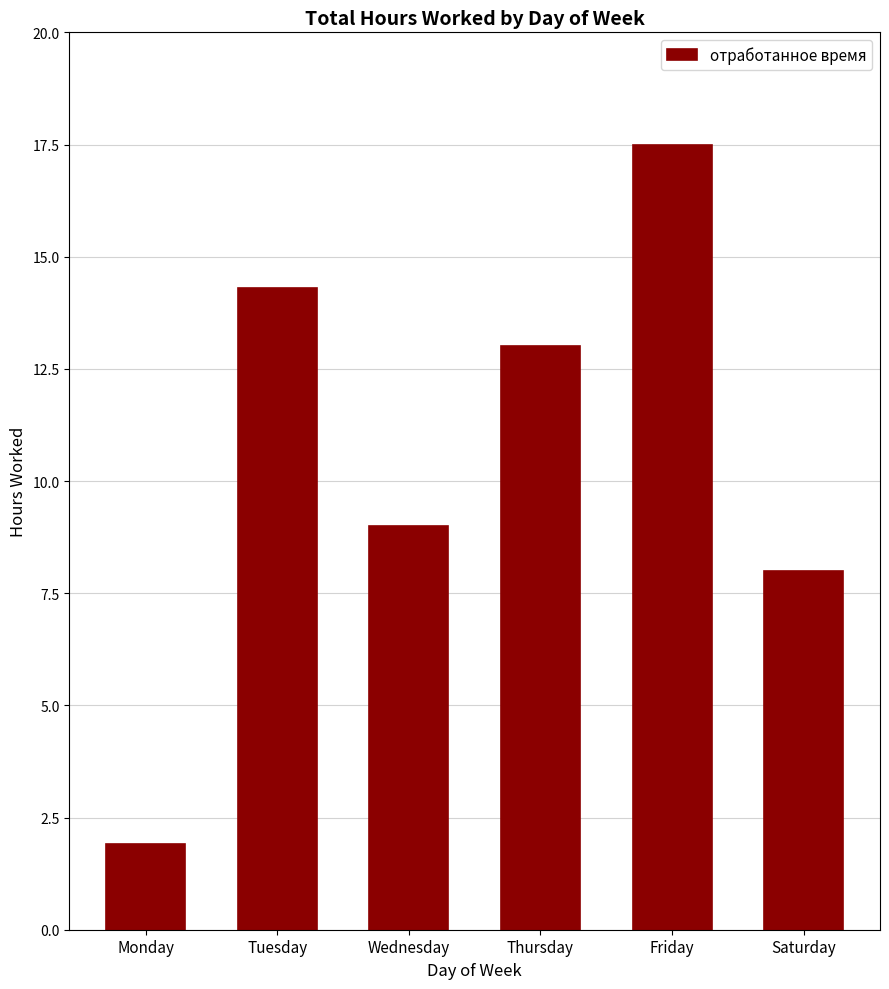

What is the sum of the values at Friday and Monday?

19.4